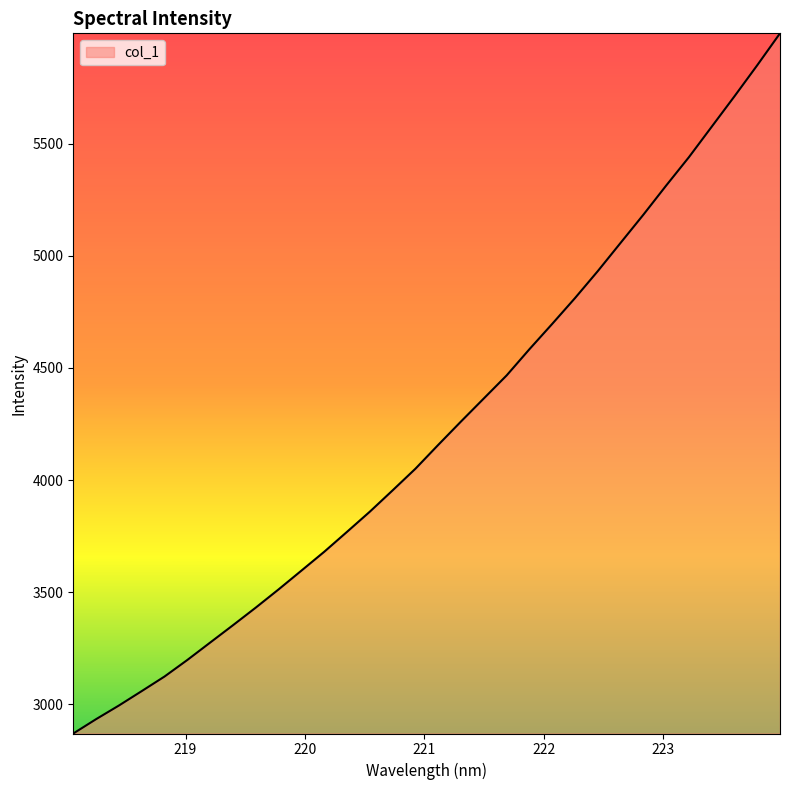

What is the maximum value shown in the chart?

5991.9